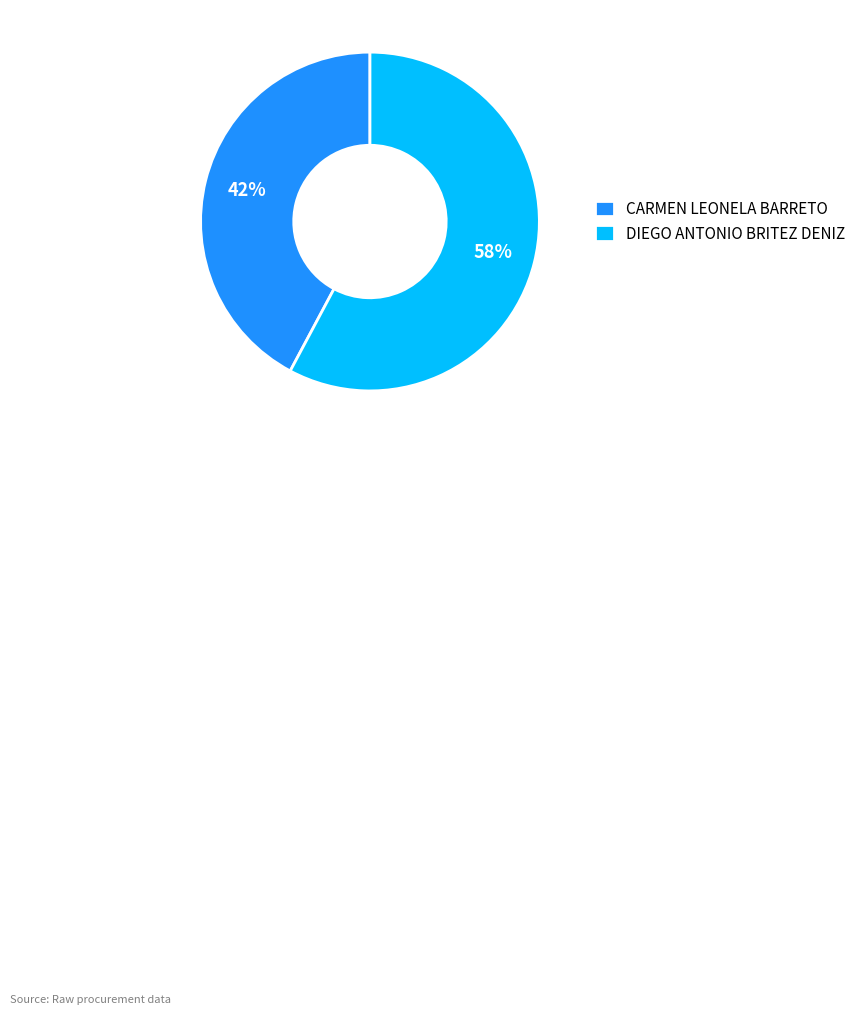

How many slices are in this pie chart?

2